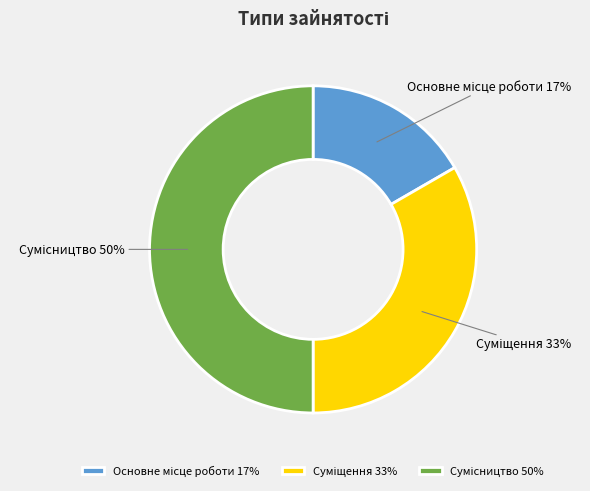

To the nearest percent, what is the average slice percentage?

33%